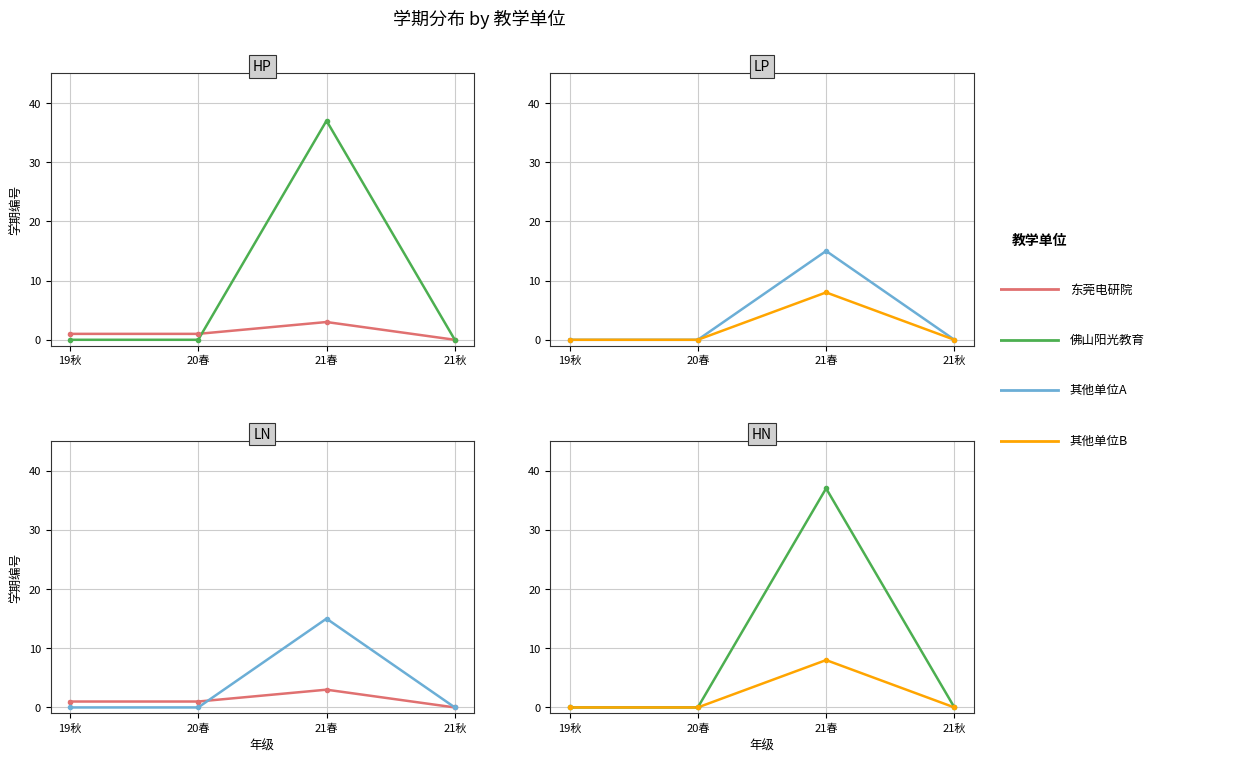

What is the label of the 2nd point from the left?

20春